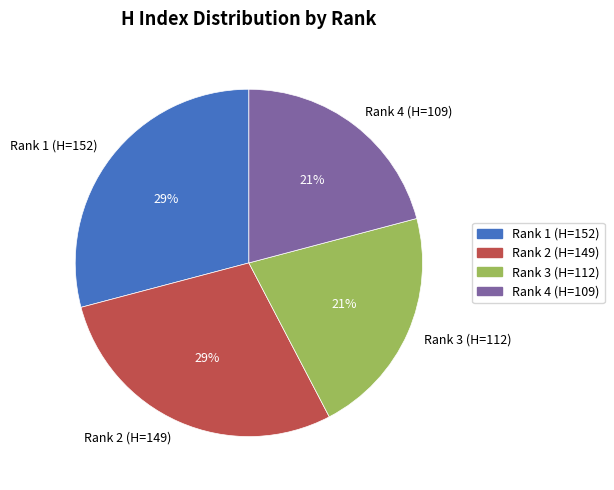

True or false: Rank 2 (H=149) accounts for 29% of the total.

True